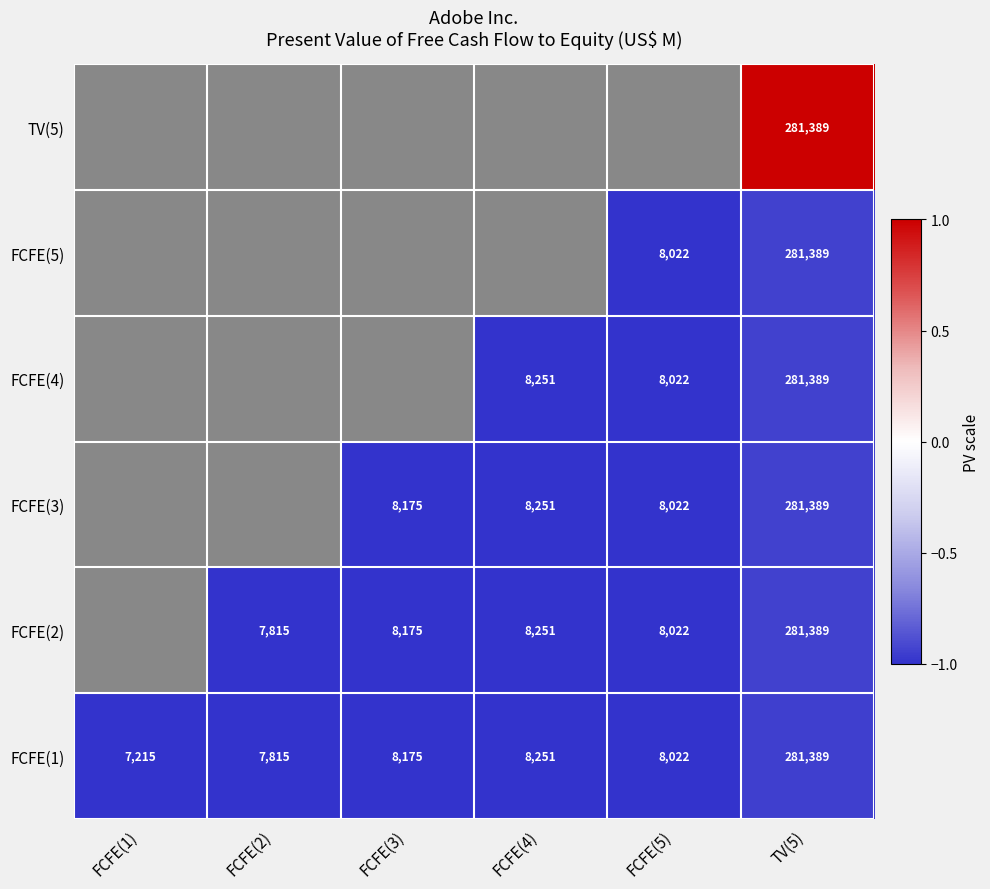

At which category is the sum across all series the highest?

TV(5)